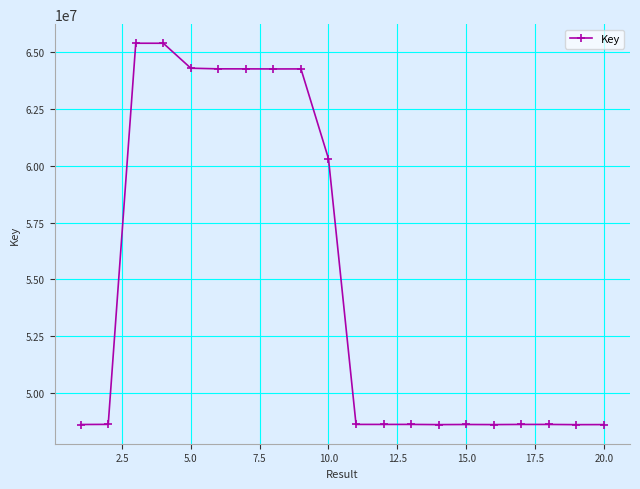

True or false: there are more than 2 points higher than both neighbors.

True